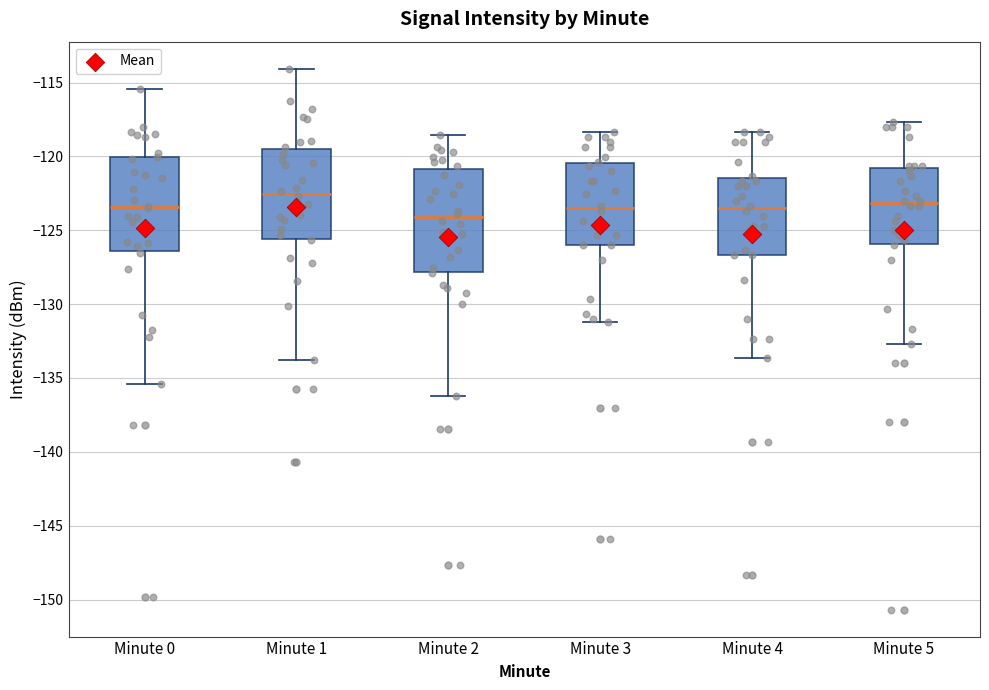

Where does the lower whisker of the box for Minute 0 end on the y-axis? The values are not printed on the chart, so give them approximately, as read against the axis.

-135.5